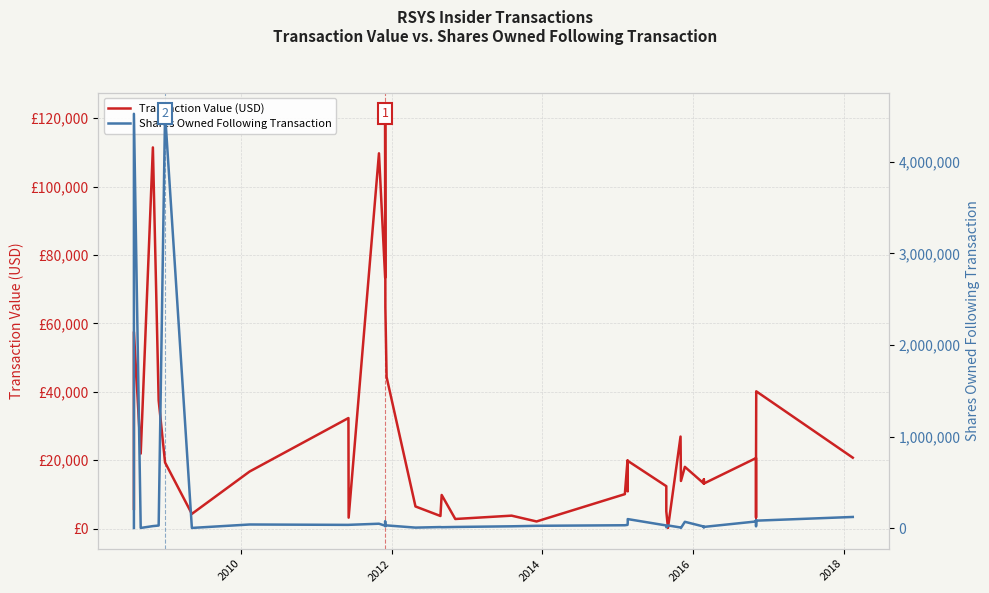

What is the maximum value for Shares Owned Following Transaction?

4527463